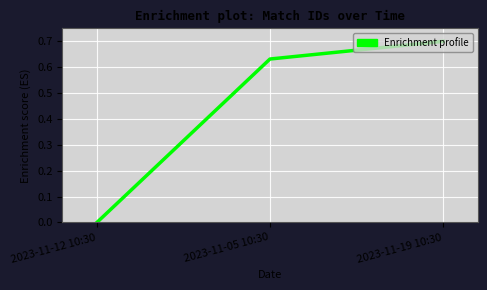

Does the chart display data point markers on the line(s)?

No